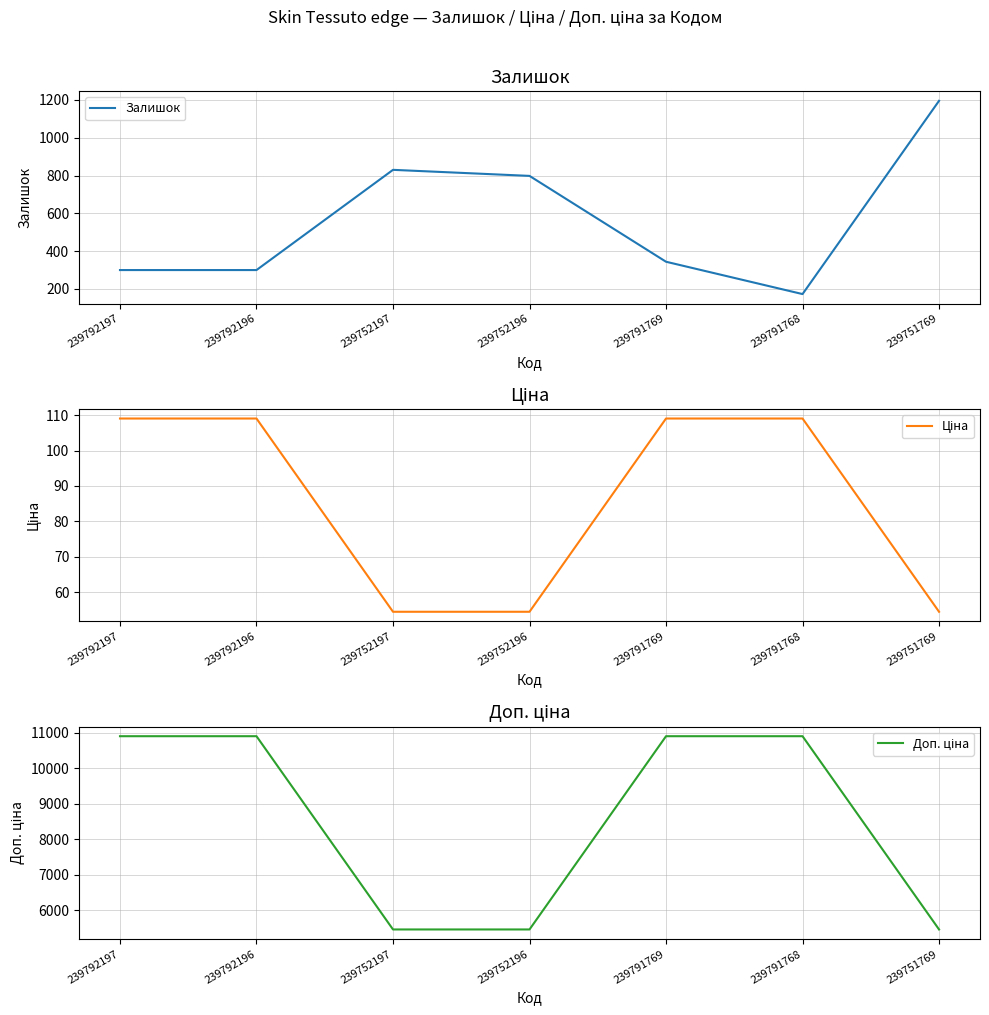

What is the total value across all series at 239791769?

11356.0